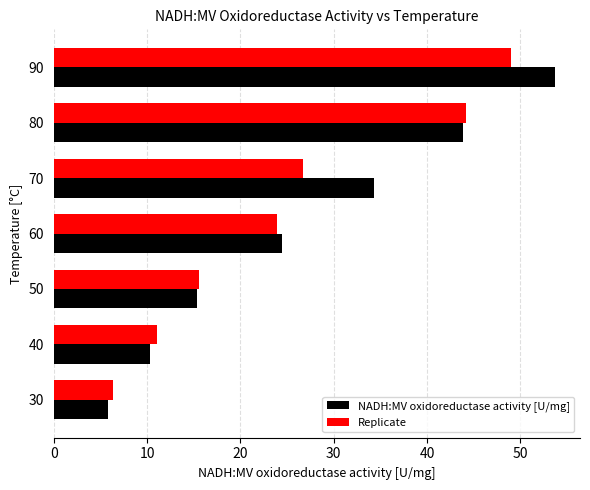

What is the difference between the highest and lowest values at 50?

0.3